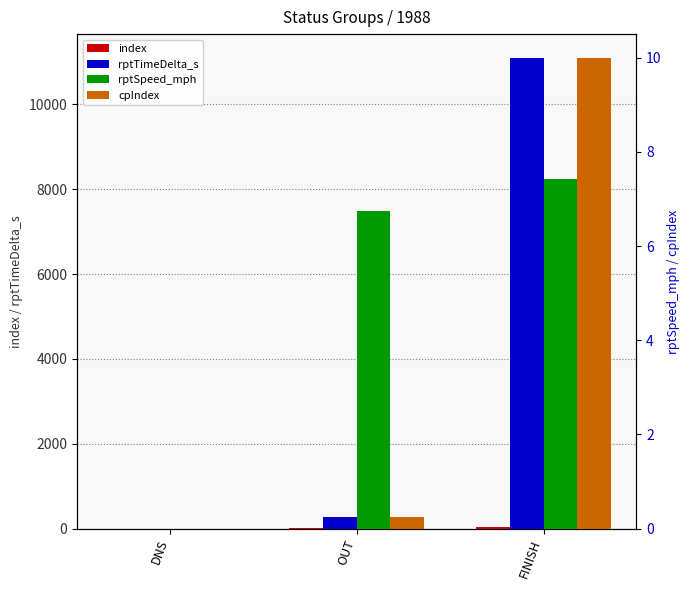

The value of cpIndex at OUT is 0.2. True or false?

True